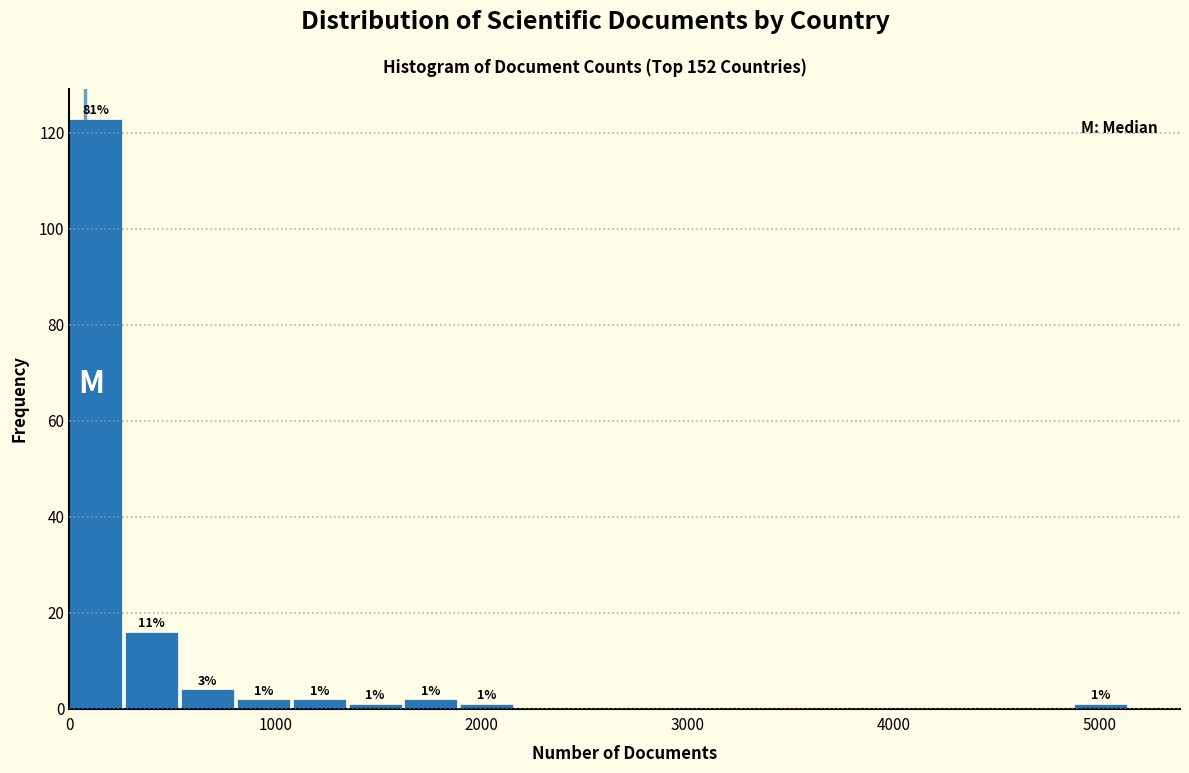

Read against the x-axis, roughly where is the centre of the tallest bar?

100